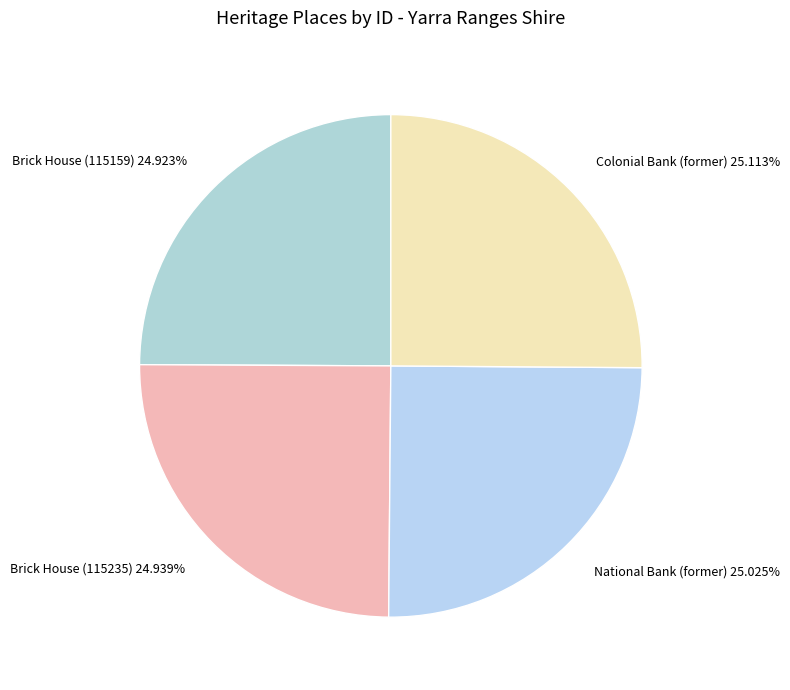

Is it true that Brick House (115159) is 12% of the pie?

False